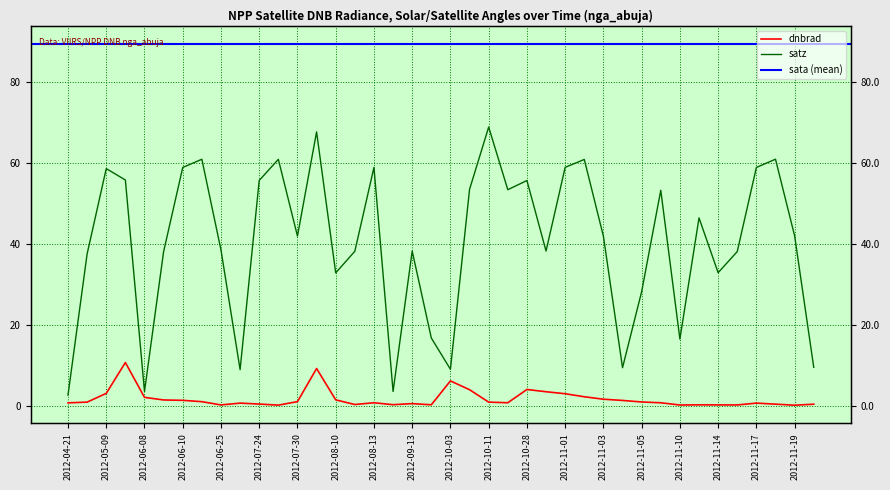

What is the total value across all series at 2012-11-06?

54.1